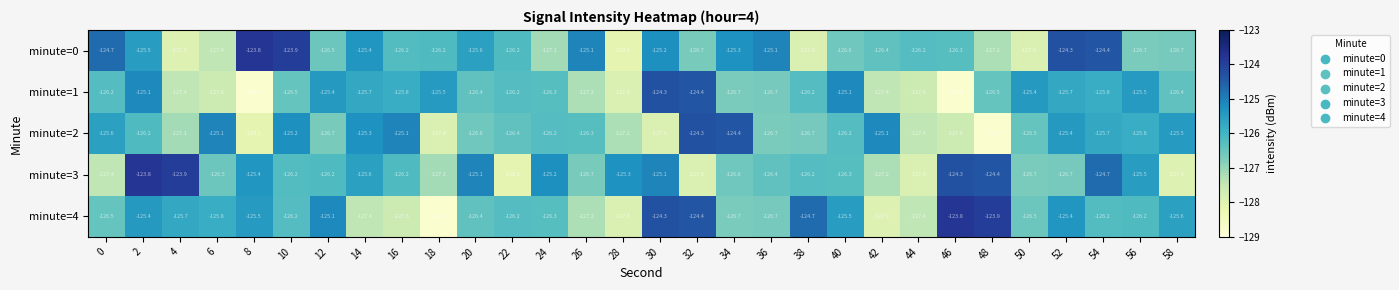

Is it true that minute=0 equals -124.3 at 52?

True